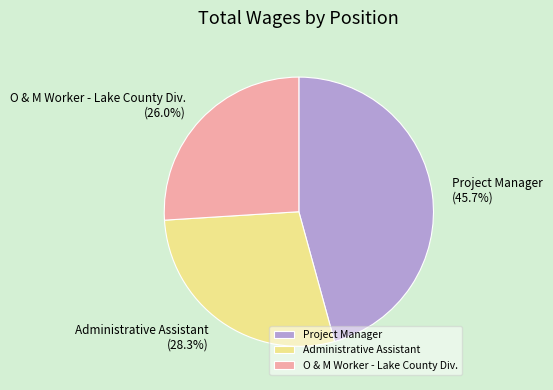

To the nearest percent, what is the difference between the Administrative Assistant and O & M Worker - Lake County Div. slice percentages?

2%